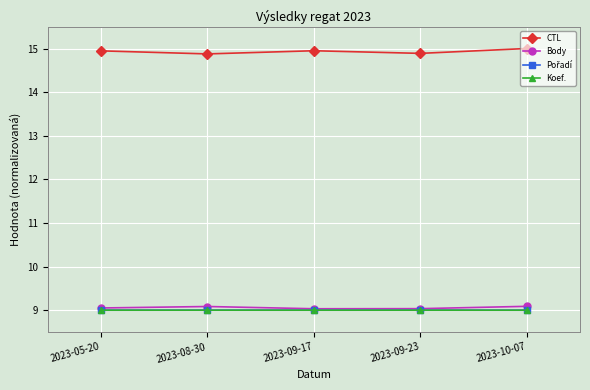

What value does the Koef. series have at 2023-10-07?

9.0